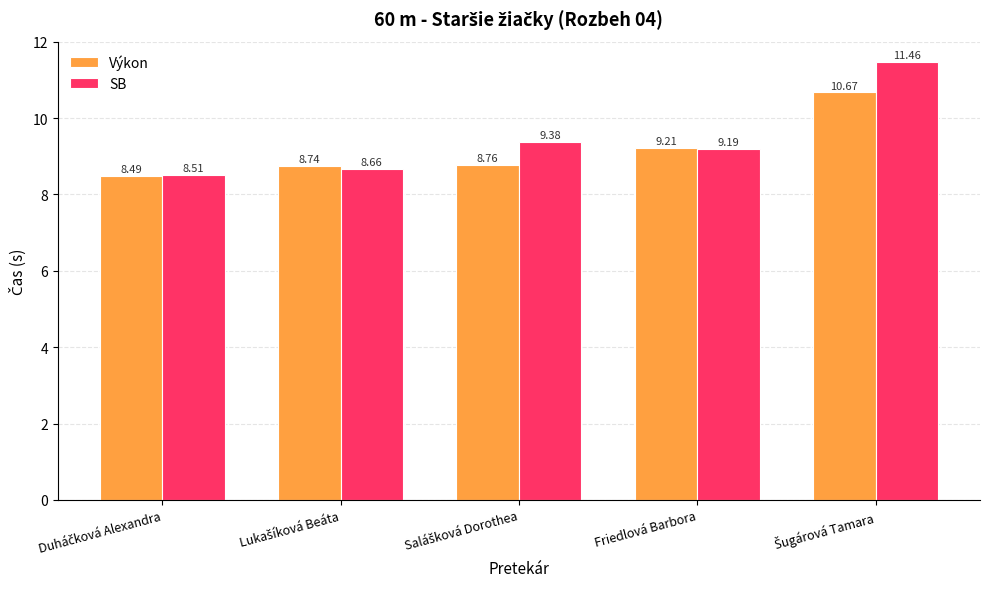

What is the average value of the SB series?

9.4